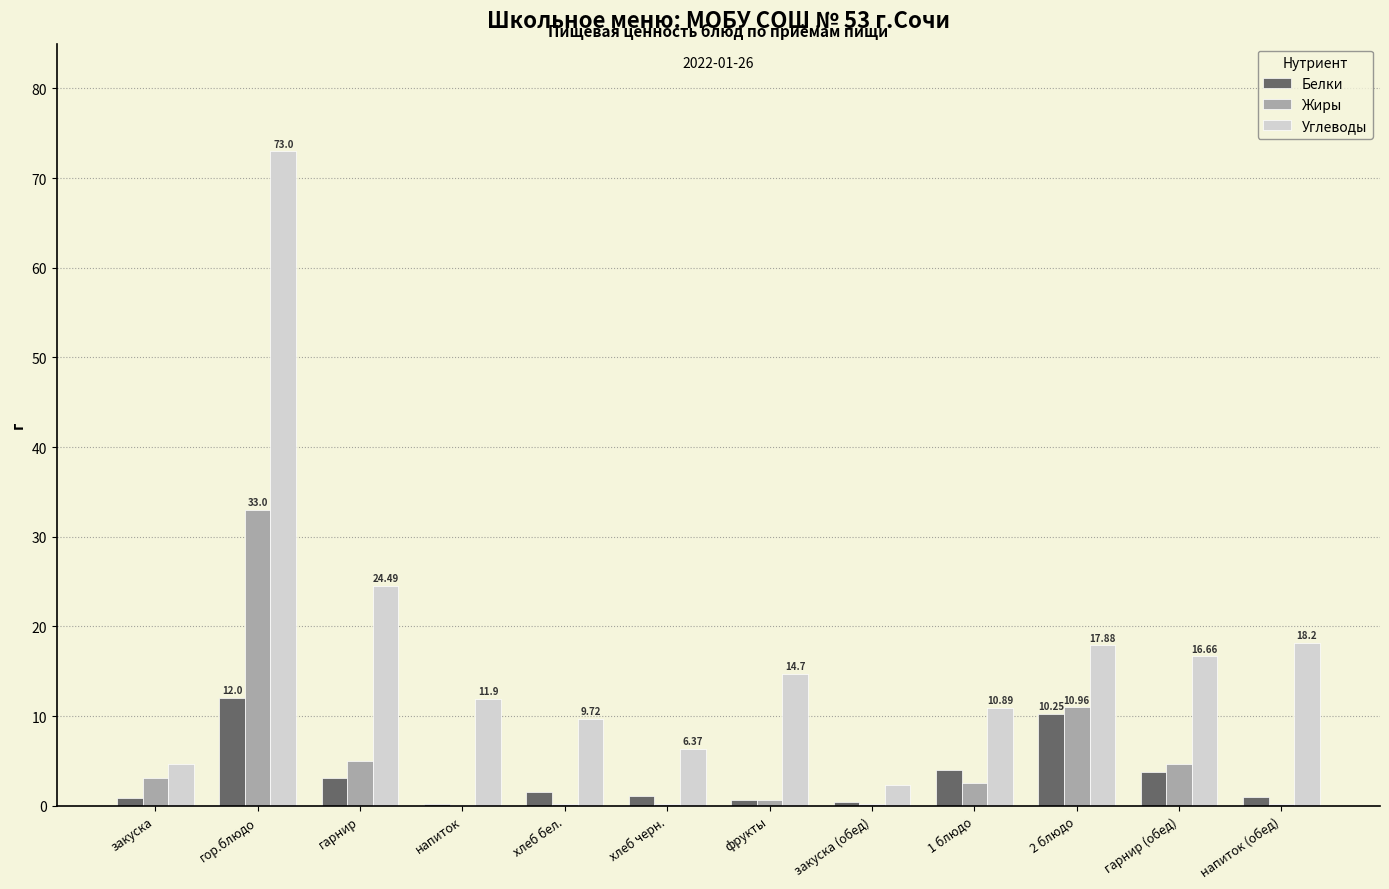

At which category is the sum across all series the highest?

гор.блюдо